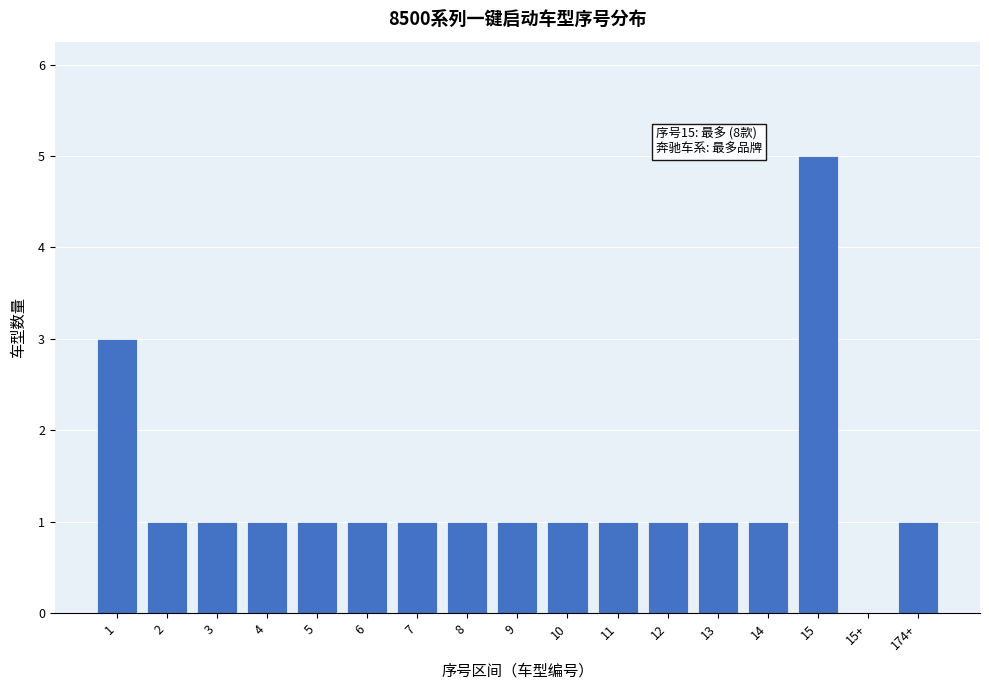

Reading right to left, list all the values displayed in this chart.

174+=1	15+=0	15=5	14=1	13=1	12=1	11=1	10=1	9=1	8=1	7=1	6=1	5=1	4=1	3=1	2=1	1=3